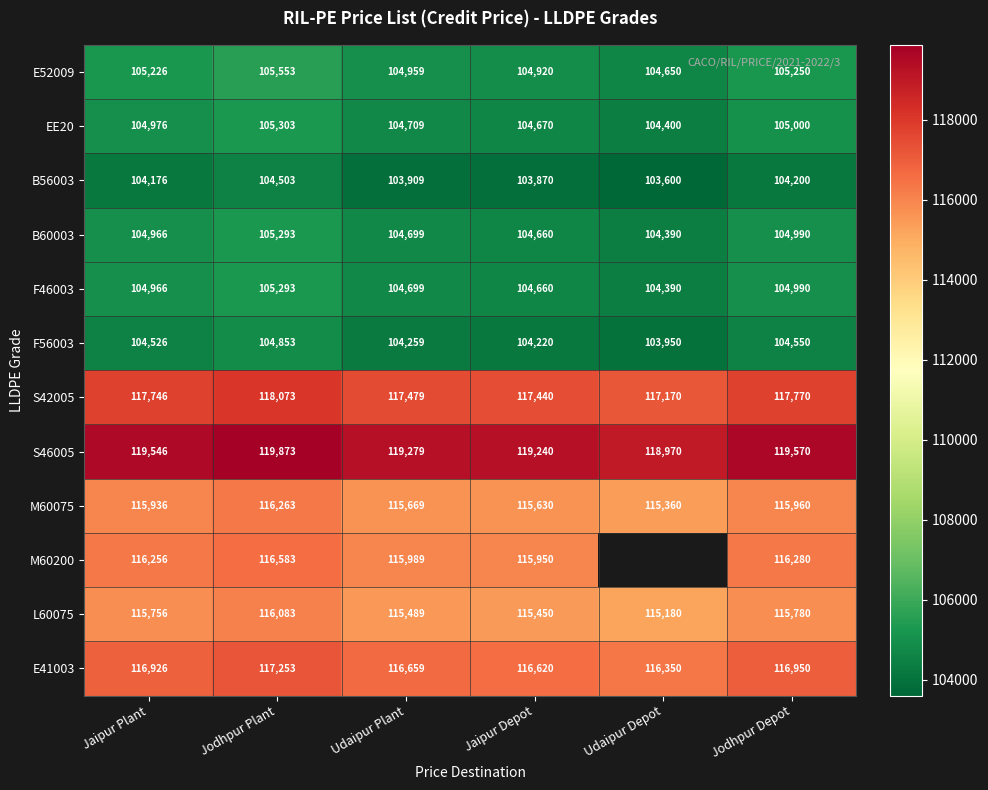

True or false: S46005 has a value of 175894.2 at Jaipur Plant.

False